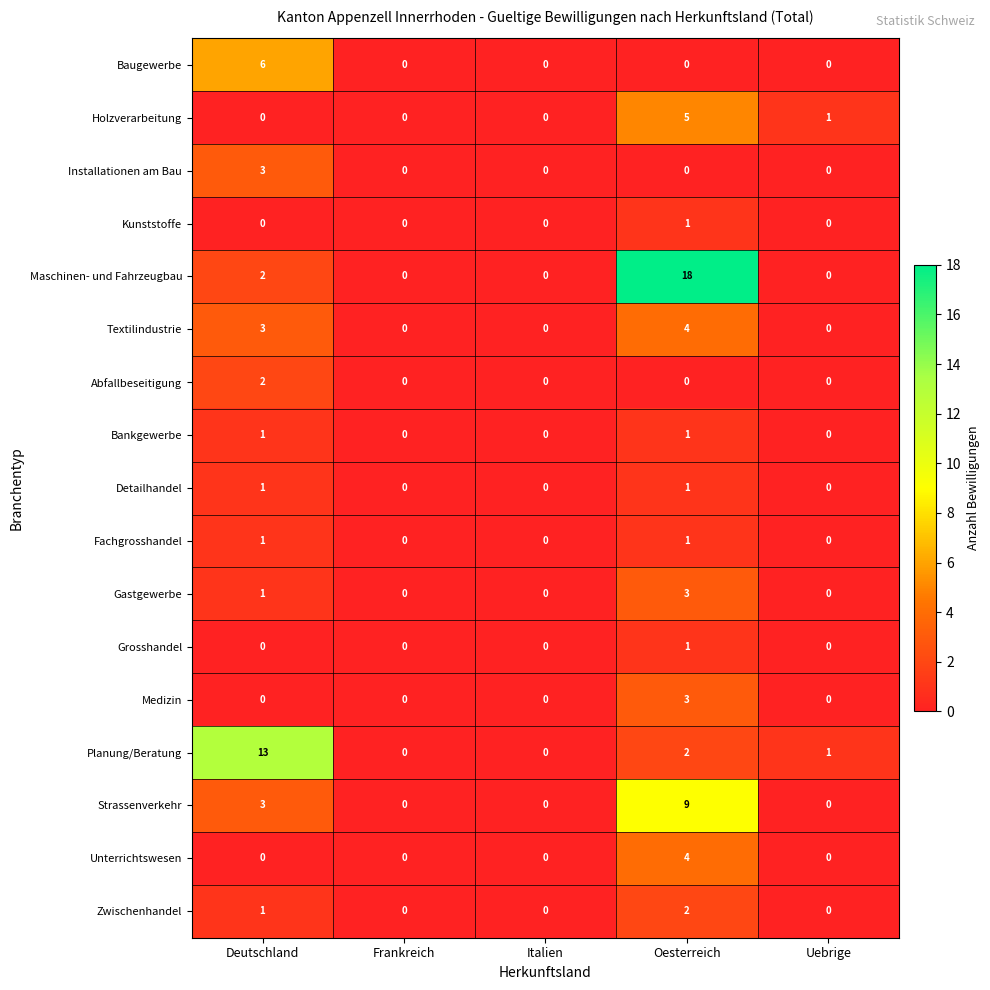

What is the total value across all series at Oesterreich?

55